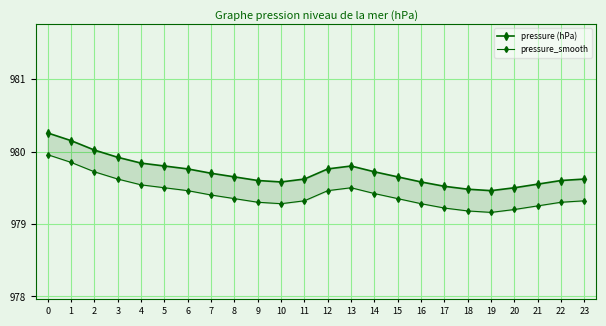

How many interior local valleys does the pressure_smooth series have?

2